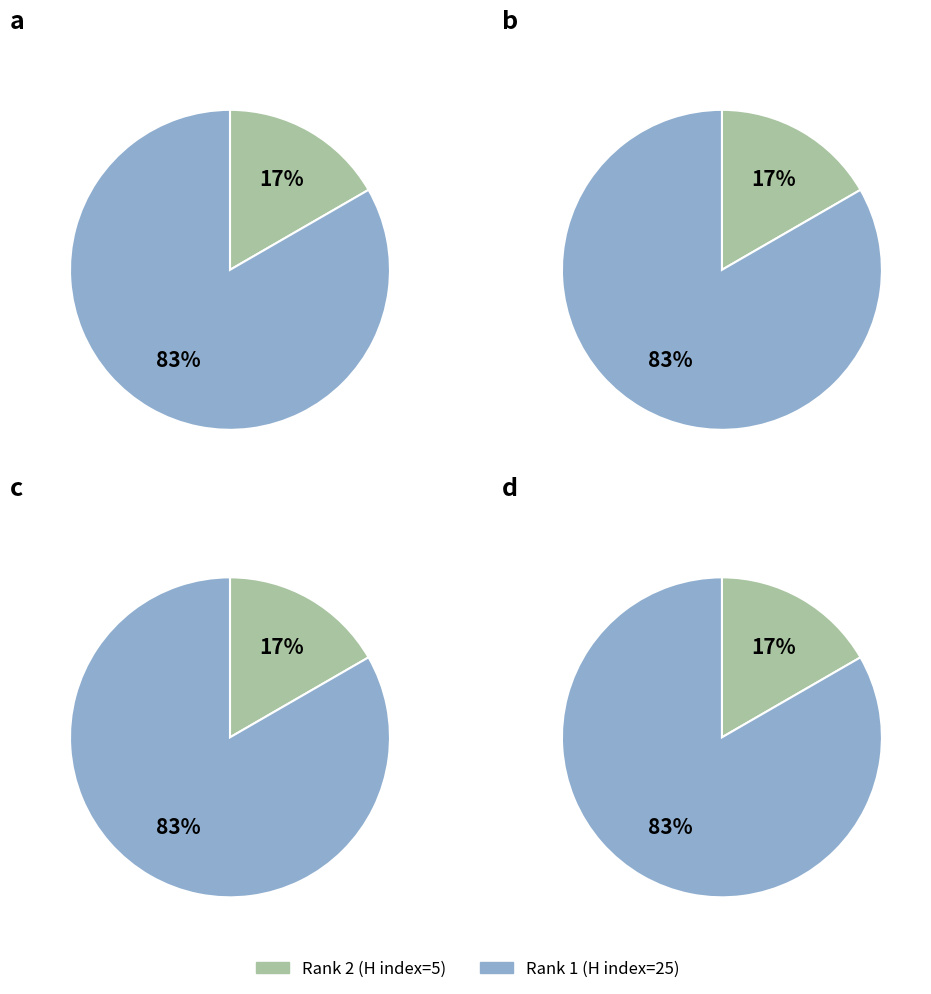

Is it true that 1 is 83% of the pie?

True